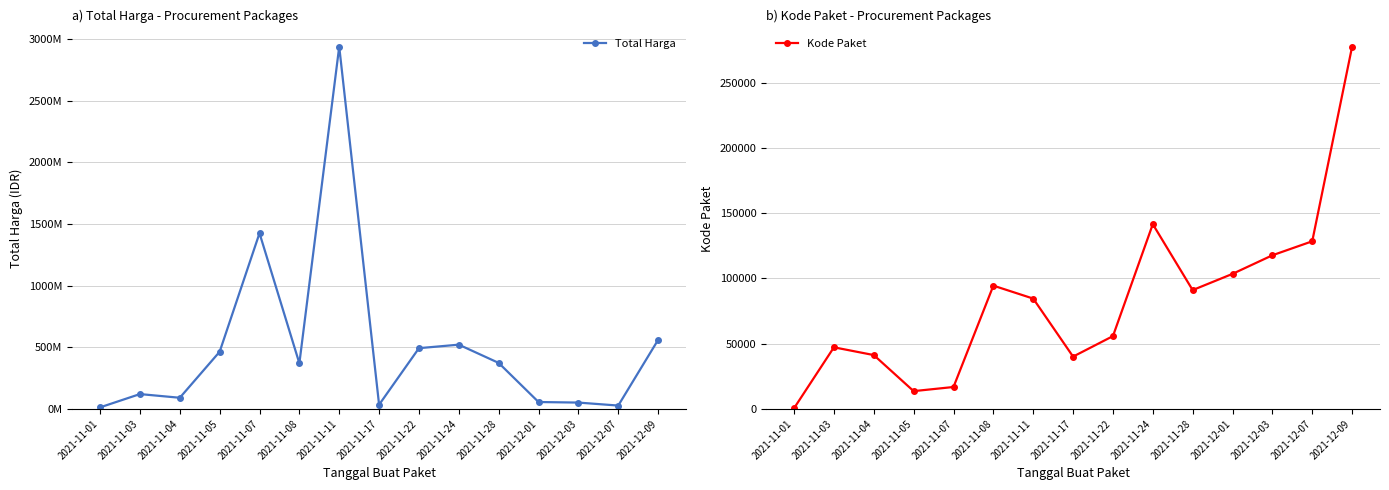

Reading right to left, extract all data points from this chart.

Total Harga: 2021-12-09=560121000	2021-12-07=27412000	2021-12-03=51601000	2021-12-01=56152800	2021-11-28=373404000	2021-11-24=521459200	2021-11-22=493000000	2021-11-17=34292000	2021-11-11=2939363240	2021-11-08=370165800	2021-11-07=1425867900	2021-11-05=464002100	2021-11-04=90672075	2021-11-03=120591270	2021-11-01=12787500
Kode Paket: 2021-12-09=277693	2021-12-07=128516	2021-12-03=117783	2021-12-01=103541	2021-11-28=91101	2021-11-24=141627	2021-11-22=55826	2021-11-17=40112	2021-11-11=84587	2021-11-08=94514	2021-11-07=16823	2021-11-05=13652	2021-11-04=41294	2021-11-03=47246	2021-11-01=570